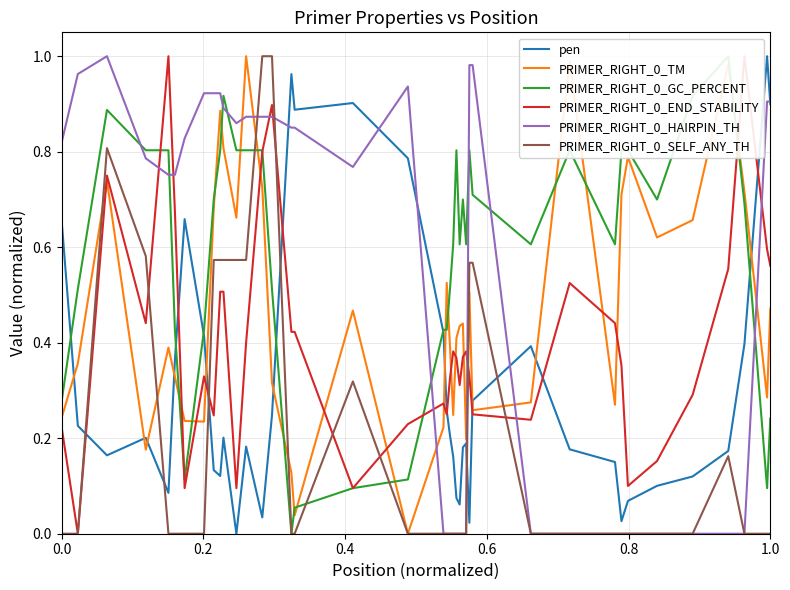

What is the maximum value shown in the chart?

1.0